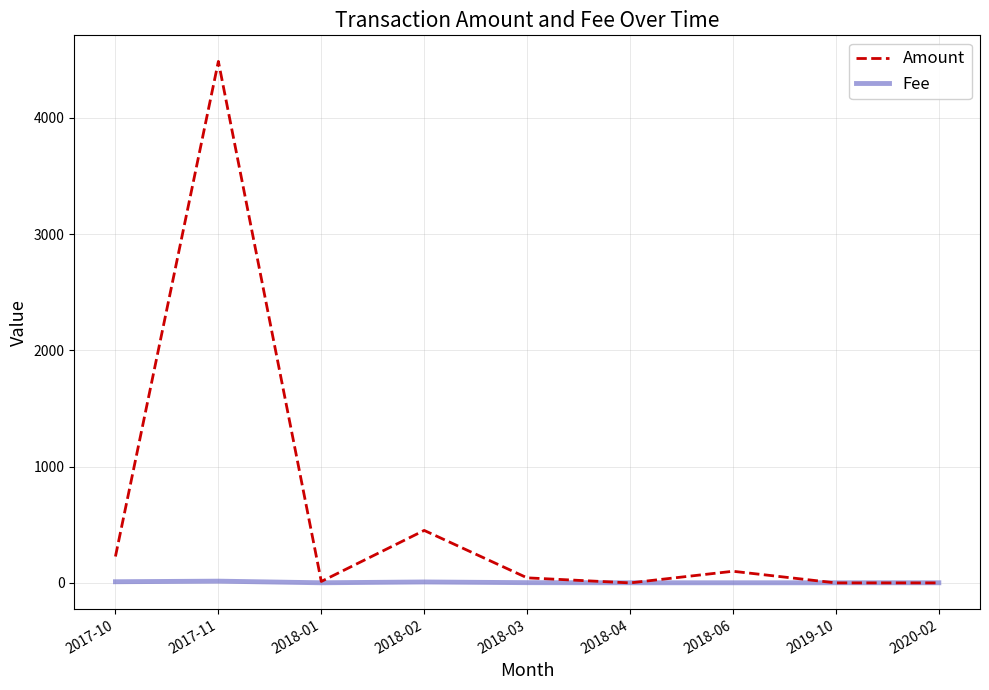

List the series in order of their overall mean, highest first.

Amount, Fee